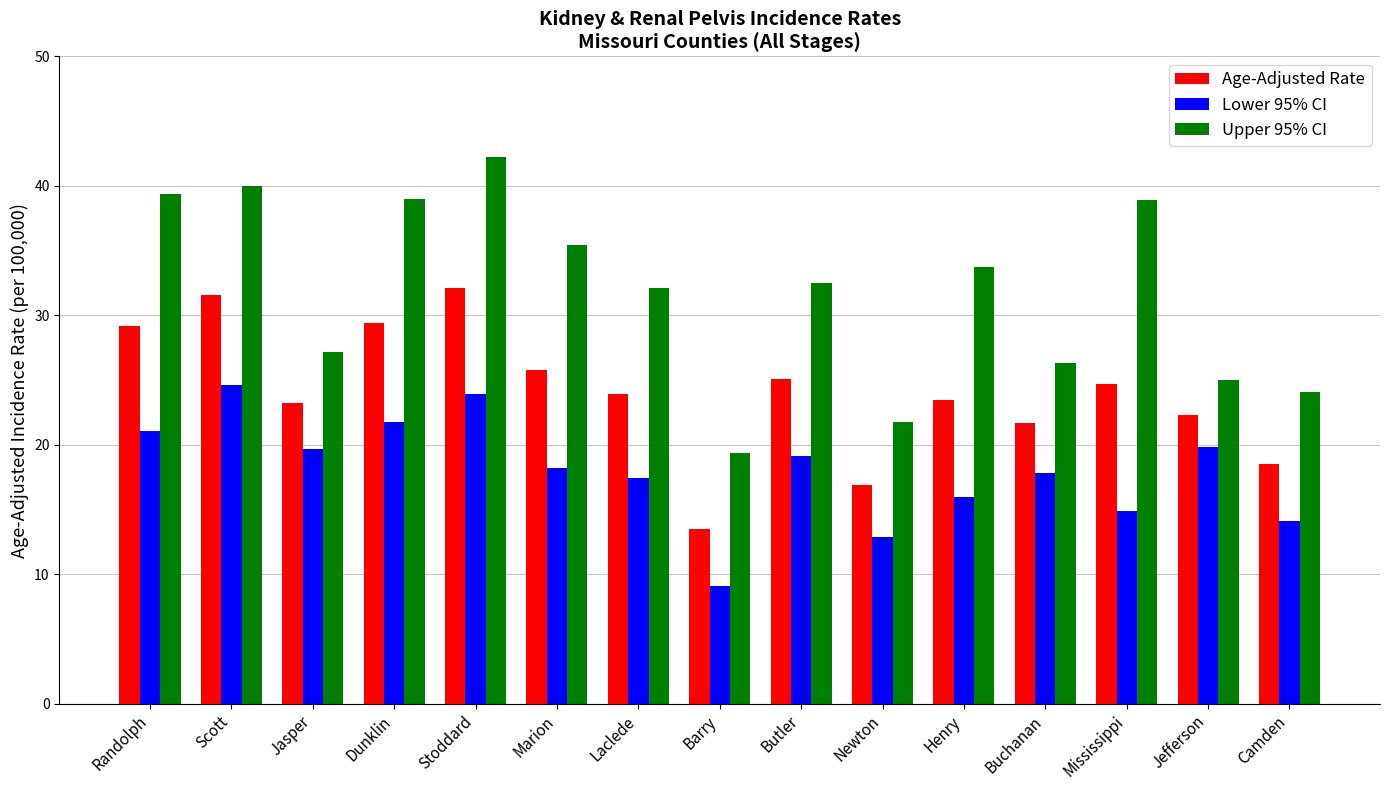

What position from the right is Barry?

8